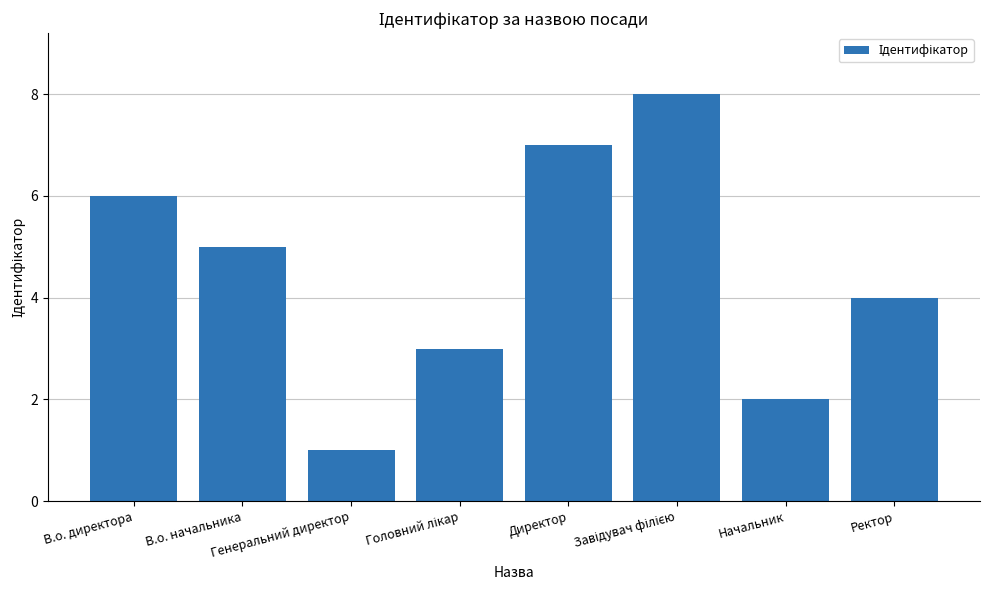

What is the difference between the maximum and minimum values?

7